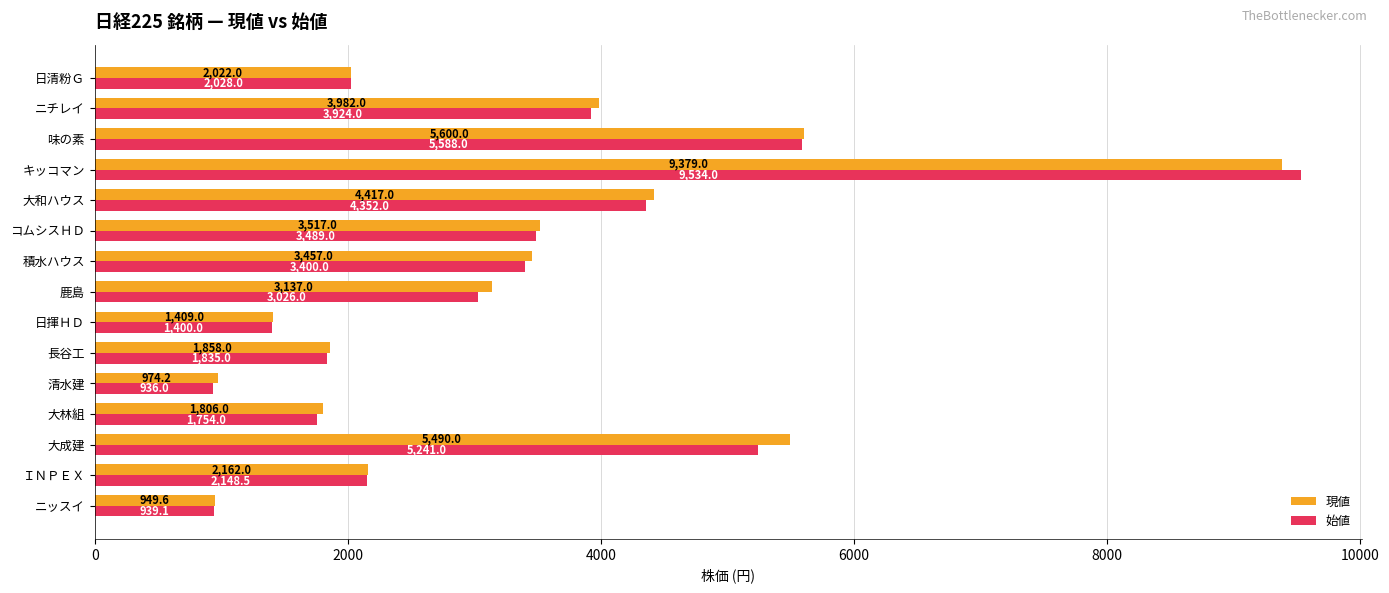

What is the sum of all 現値 values?

50159.8